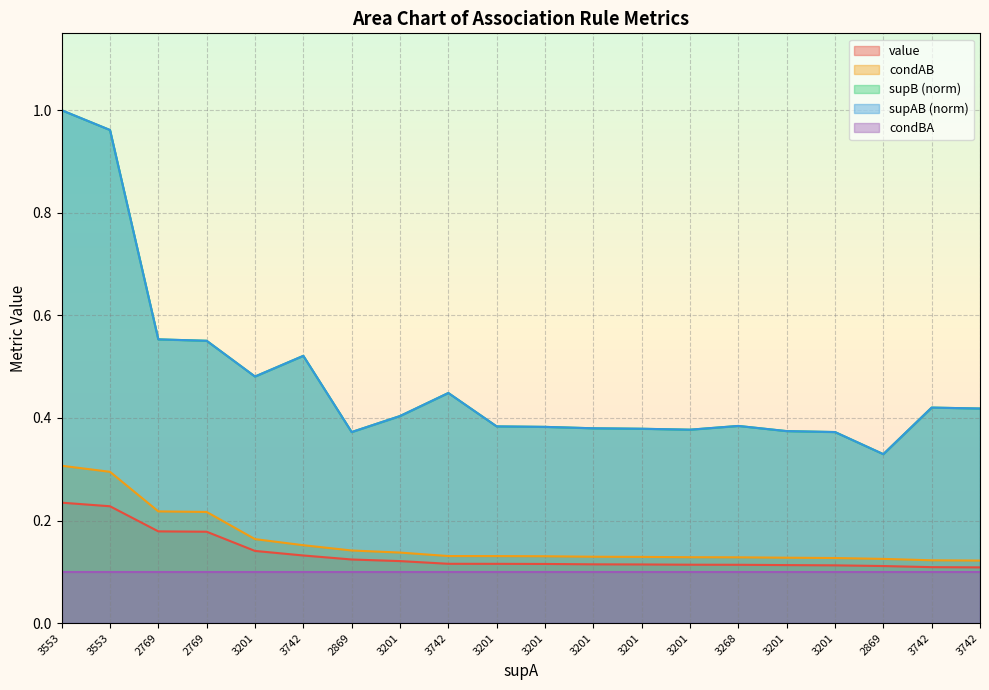

What is the label of the 11th point from the left?

3201